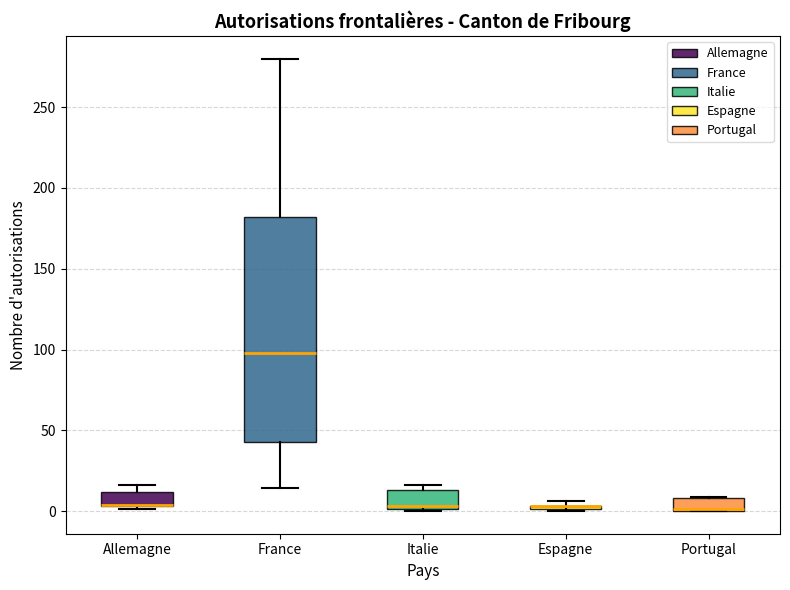

Comparing the boxes themselves (not the whiskers), which one is the tallest?

France